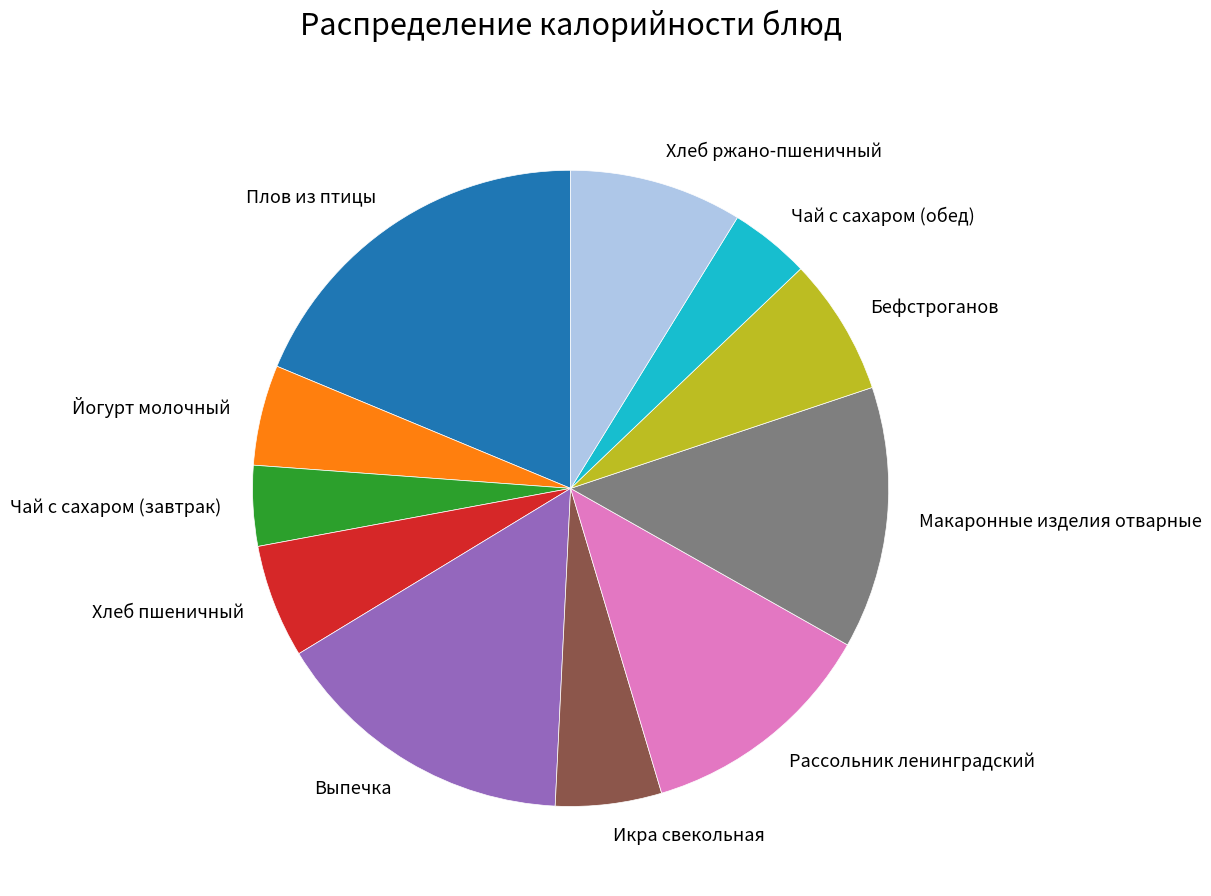

What is the ratio of the value at Йогурт молочный to the value at Хлеб пшеничный?

0.9